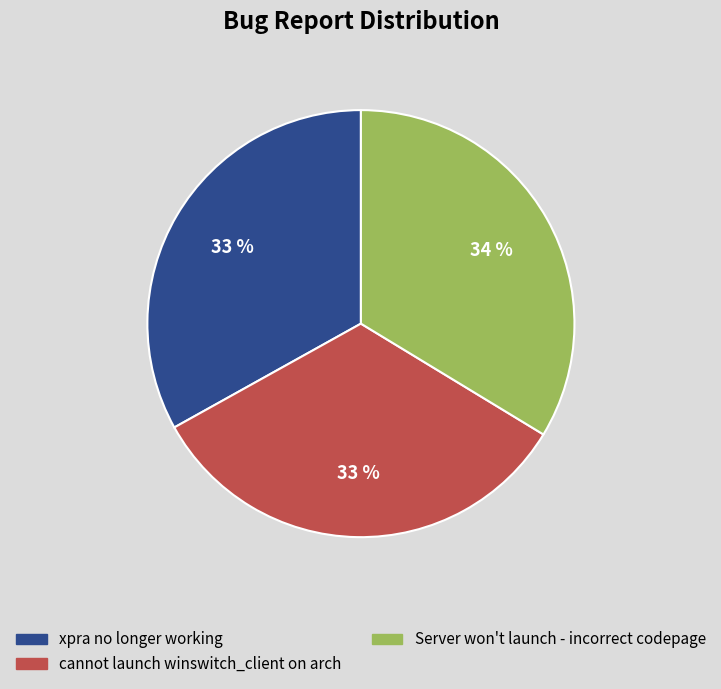

To the nearest percent, what percentage of the pie is Server won't launch - incorrect codepage?

34%